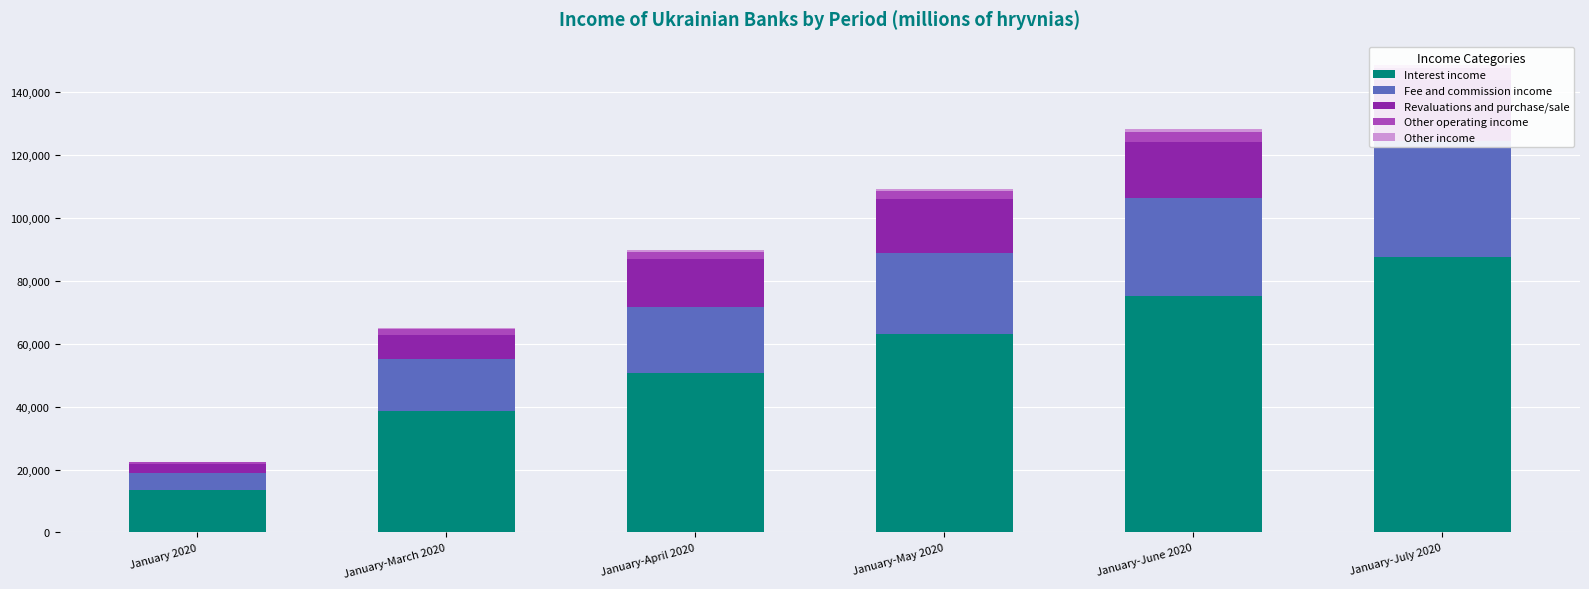

Where is Other operating income nearest to the value 2212?

January-April 2020